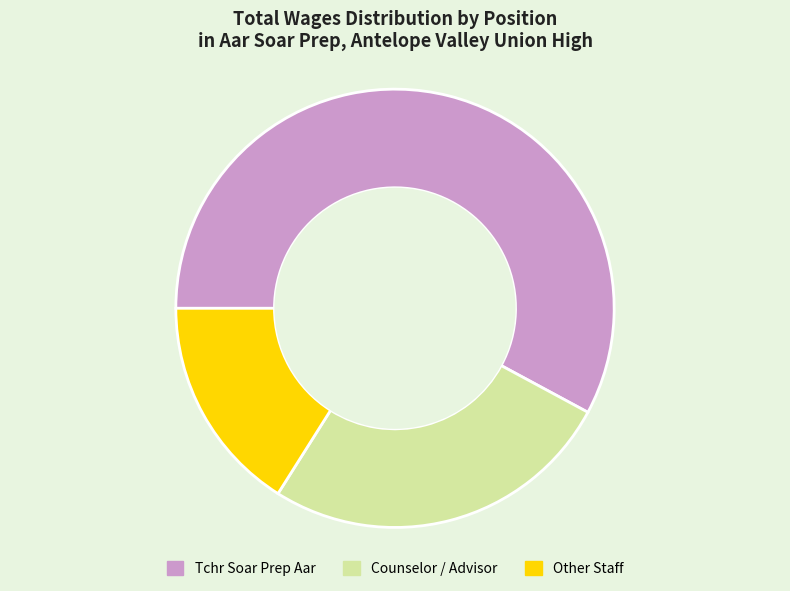

Is there any slice that represents more than half of the pie?

Yes